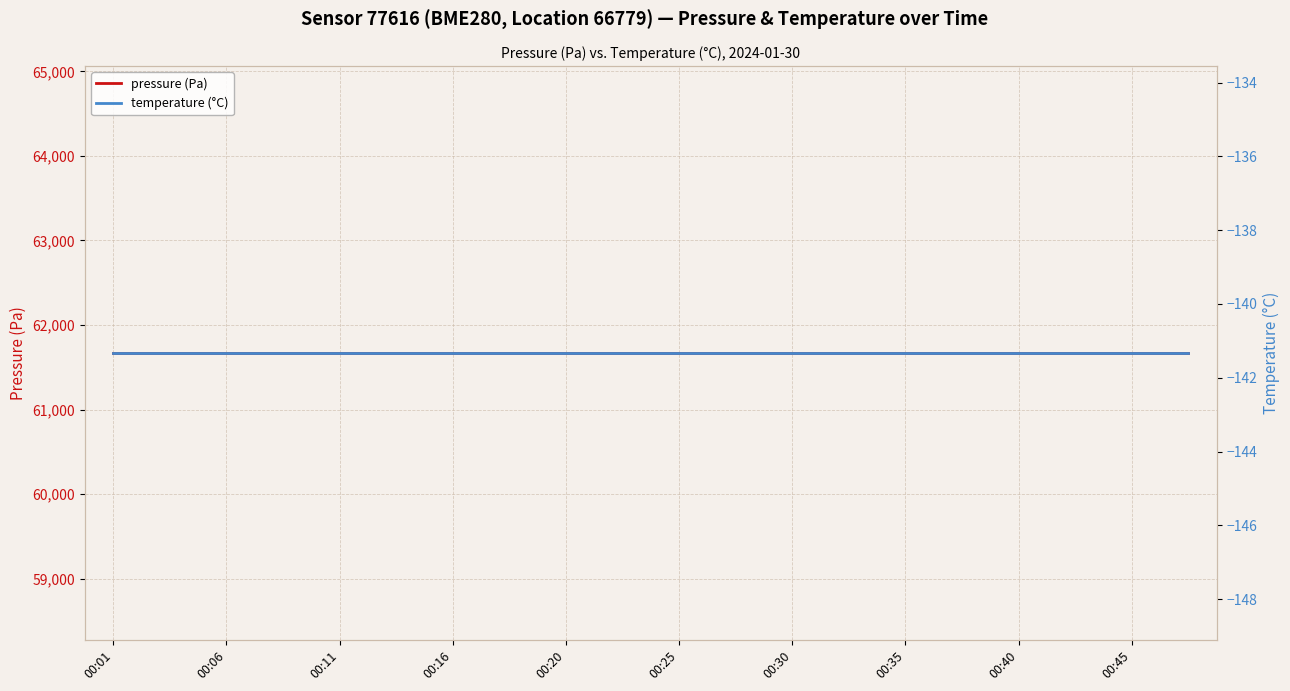

Where is pressure (Pa) nearest to the value 61668?

00:01